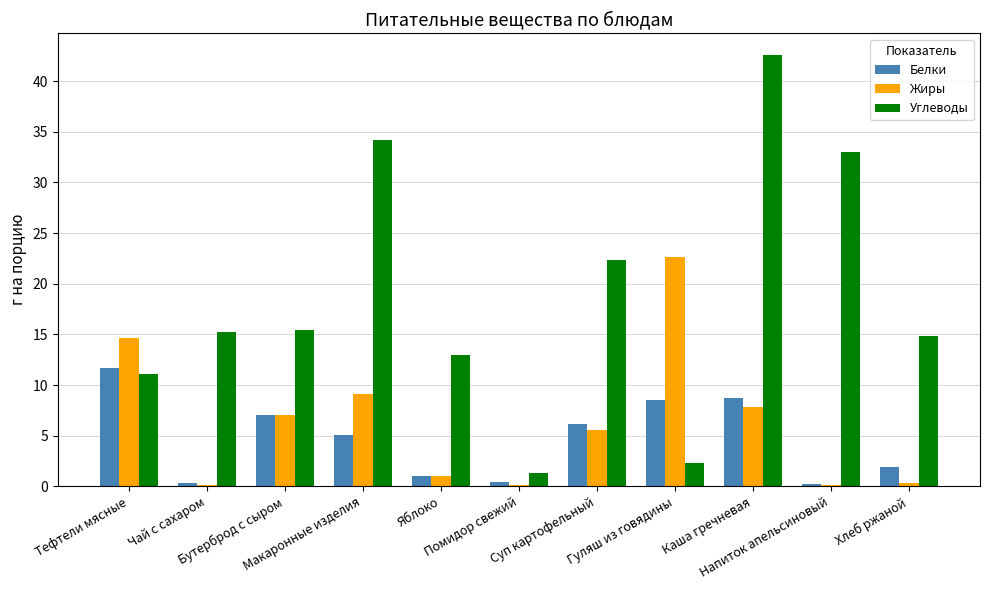

What value does the Белки series have at Хлеб ржаной?

1.9